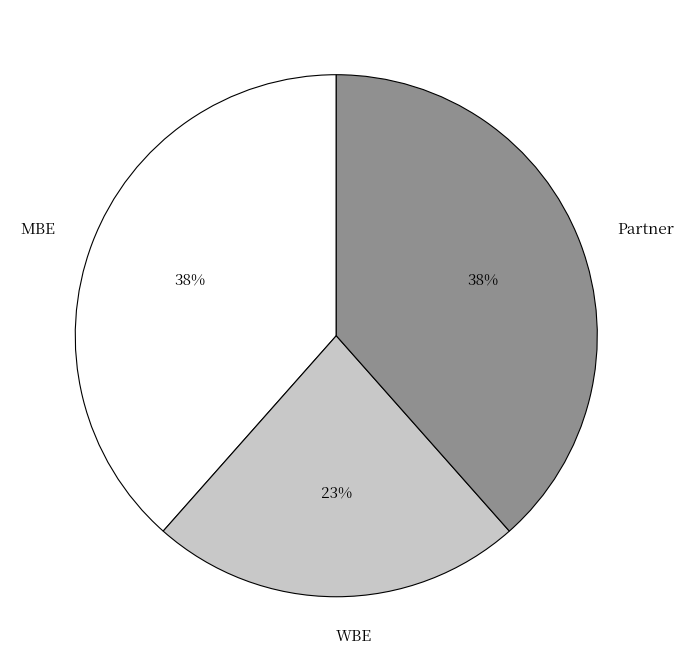

Which has a higher value, MBE or WBE?

MBE